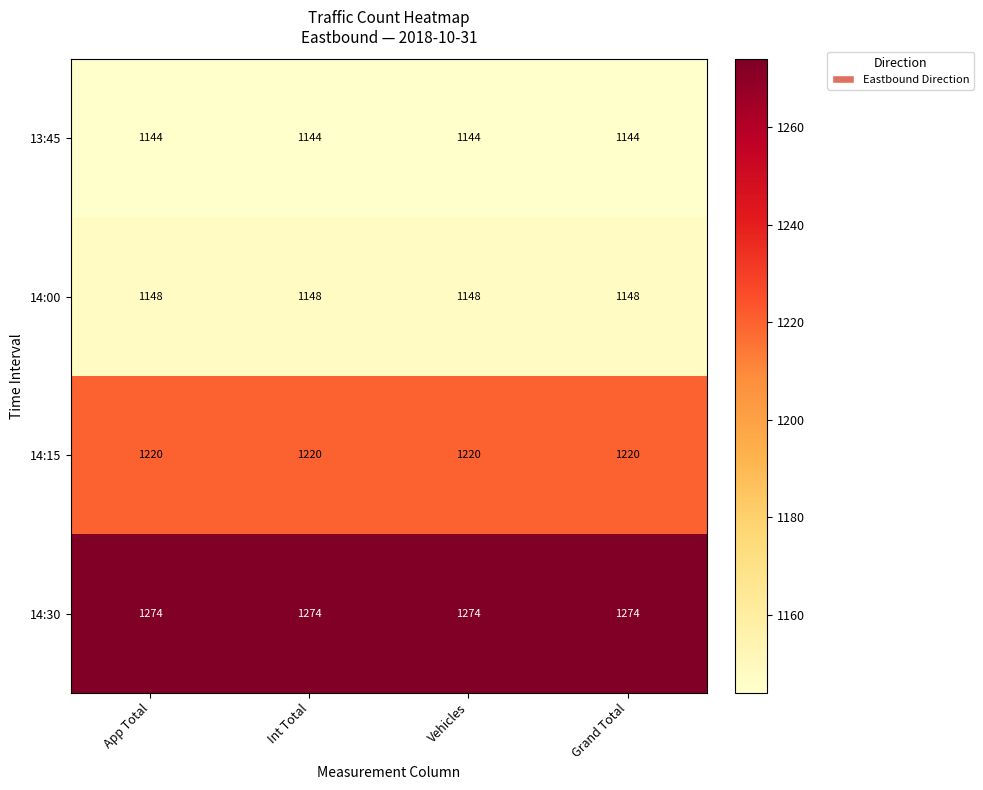

How many data points does each series have?

4